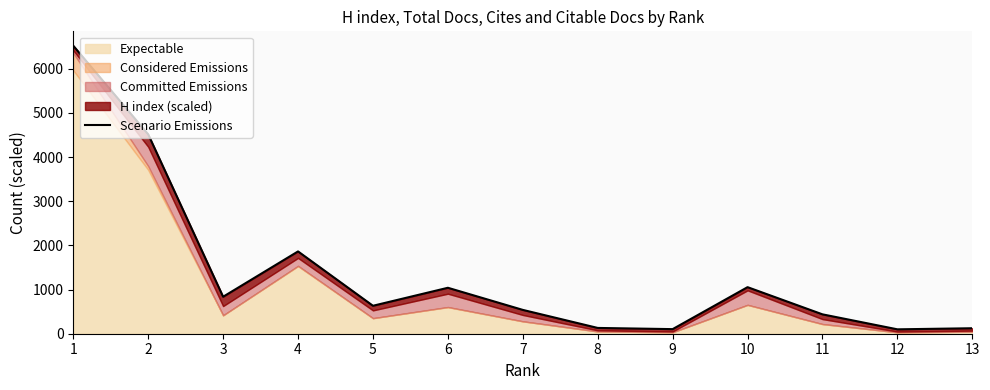

The value at 4 is 3012.7. True or false?

False